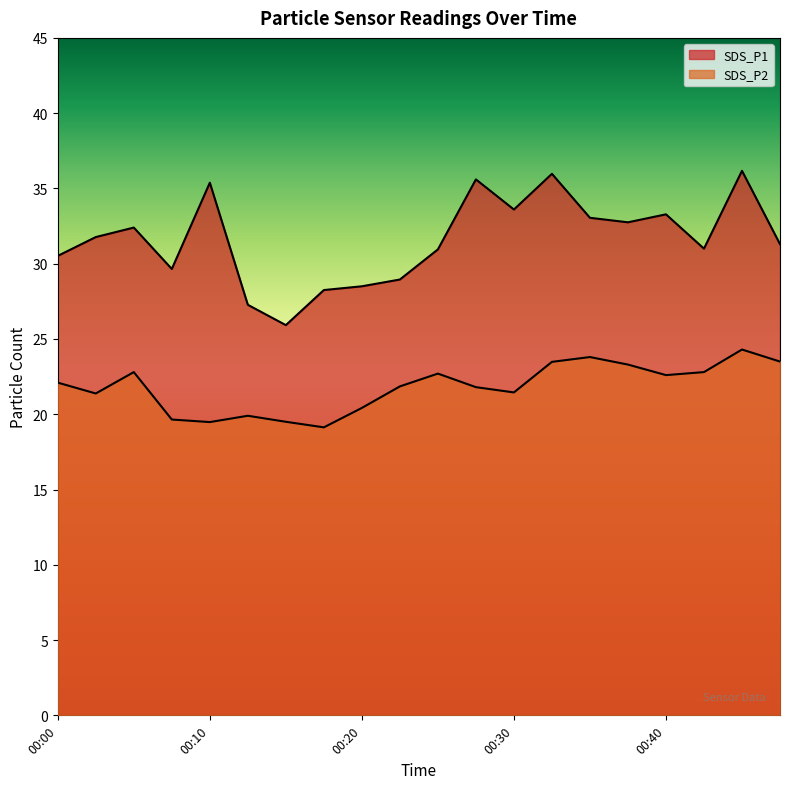

Between 00:00 and 00:32, which series saw the biggest shift?

SDS_P1